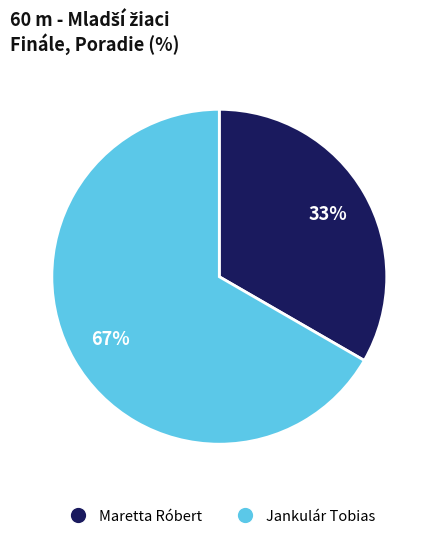

Does Jankulár Tobias represent more than half of the total?

Yes